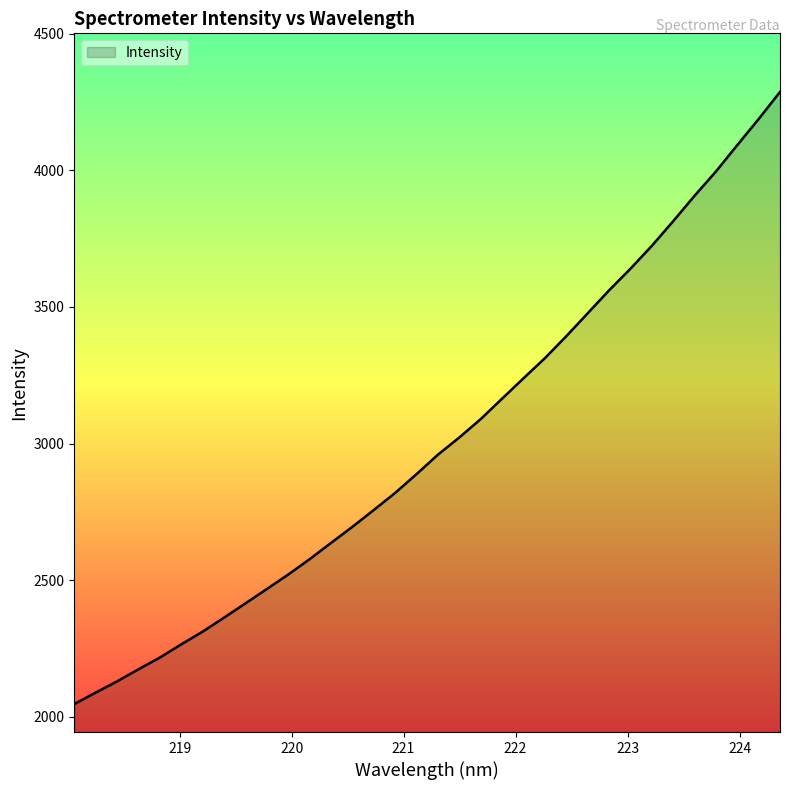

What is the difference between the maximum and minimum values?

2239.8